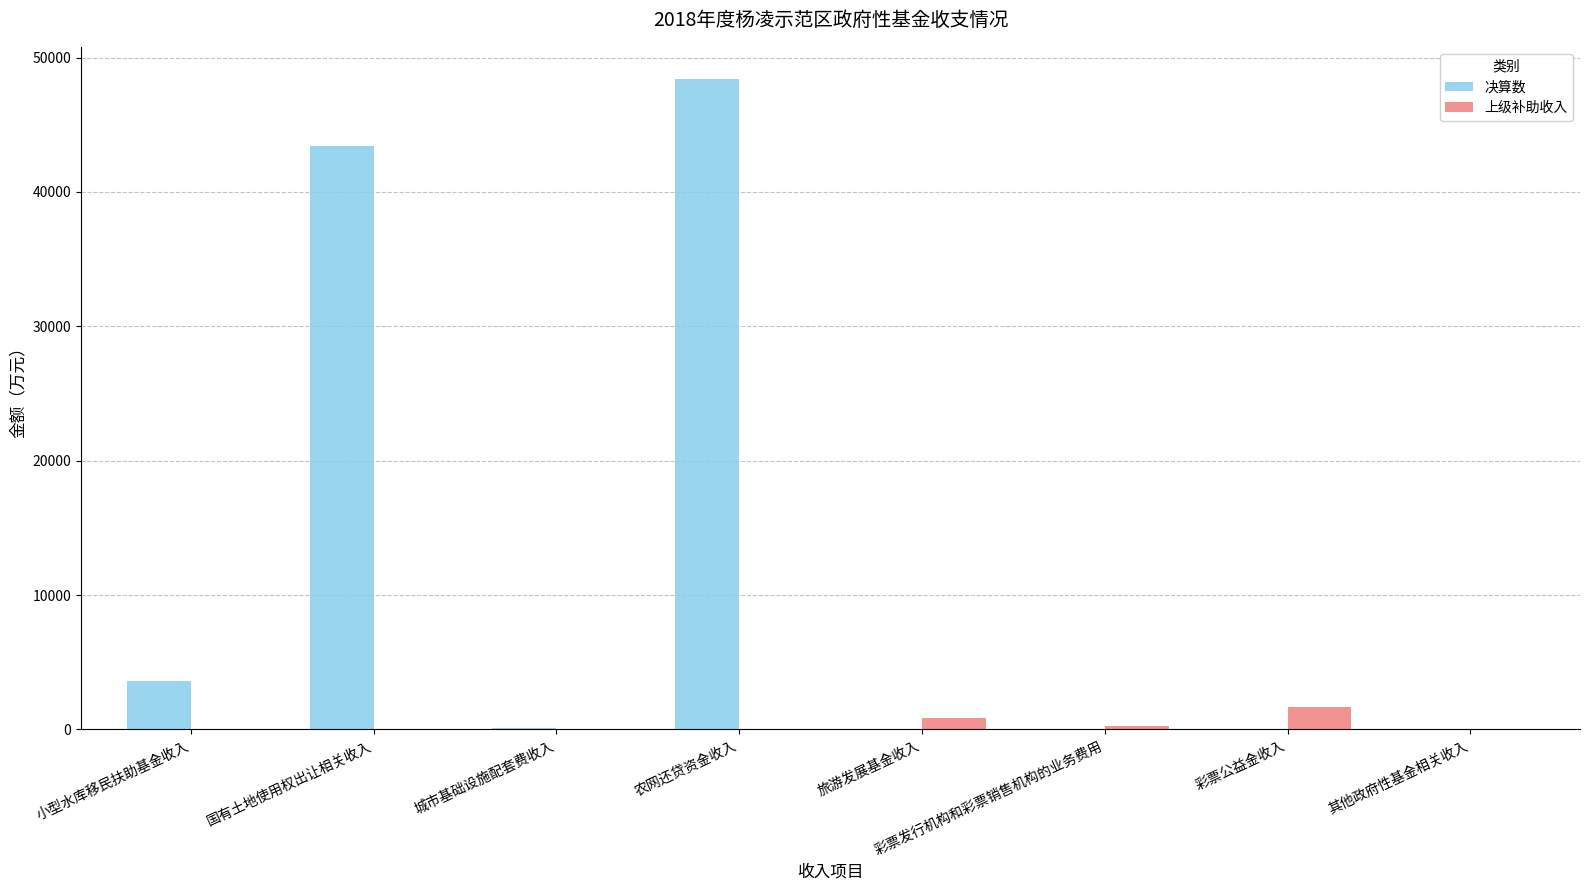

At which category is the sum across all series the highest?

农网还贷资金收入